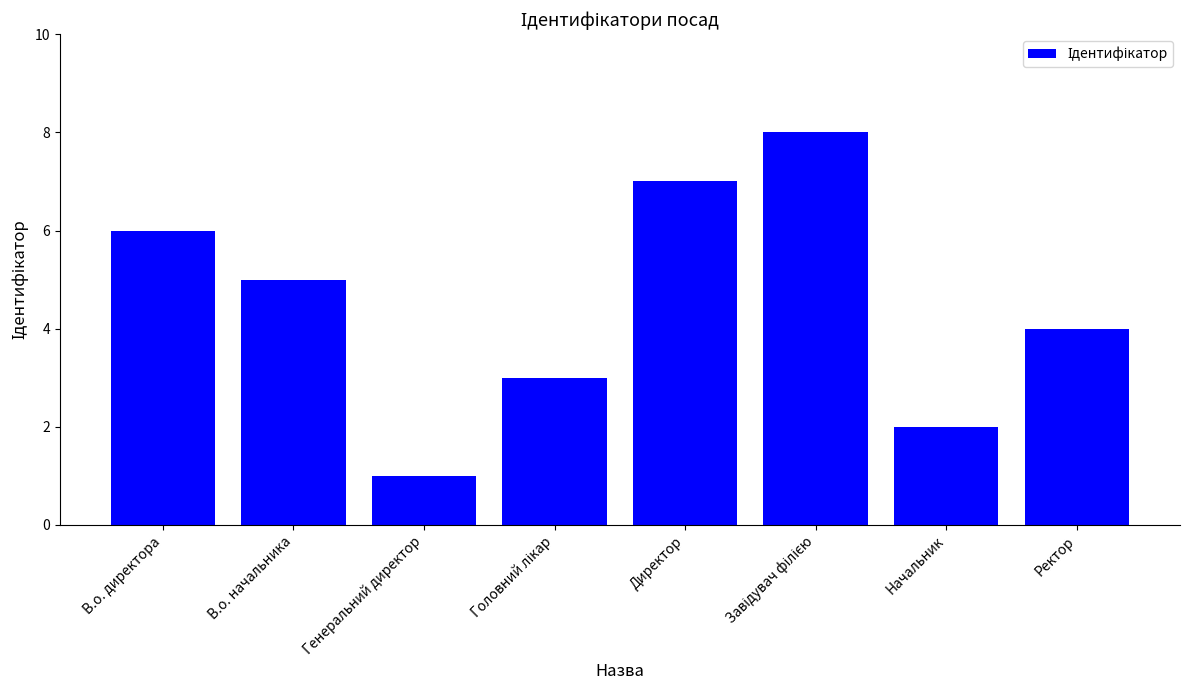

The chart shows a value of 7 at Директор. True or false?

True